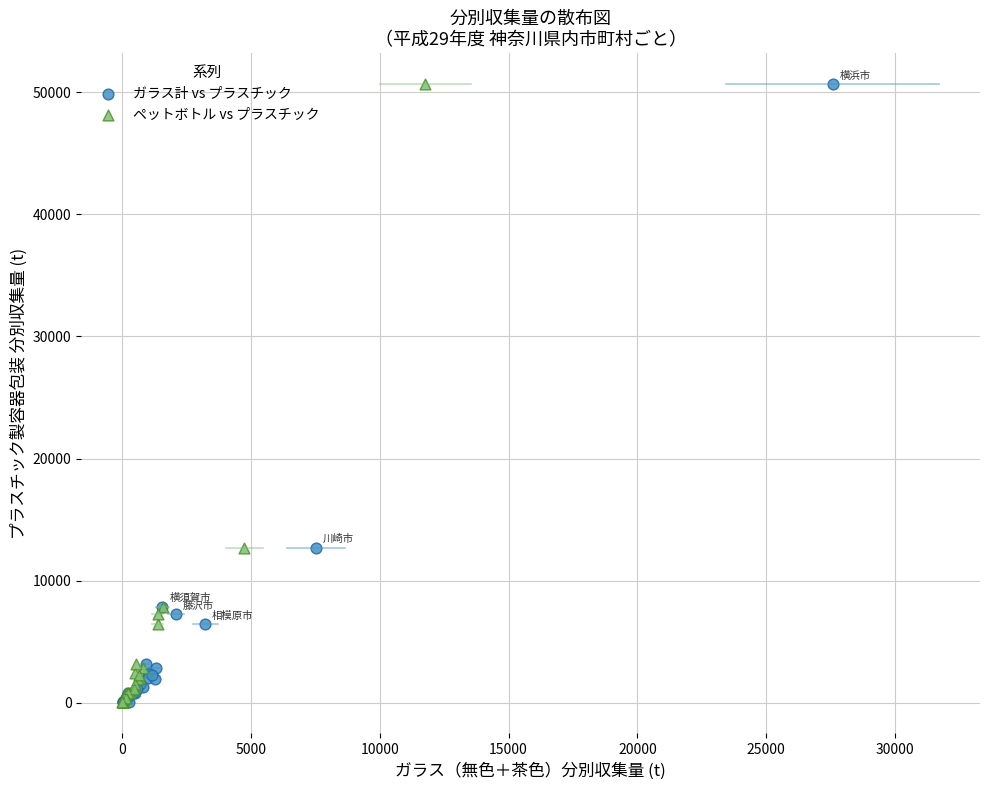

What are all the series names shown in the legend?

ガラス計 vs プラスチック, ペットボトル vs プラスチック